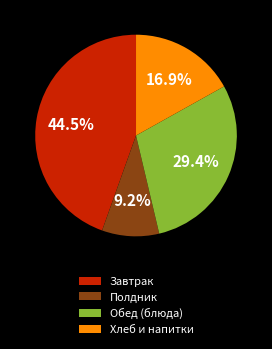

Does any single category account for the majority?

No